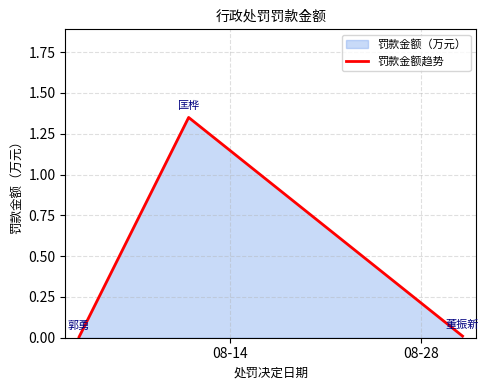

Does the chart have visible grid lines?

Yes